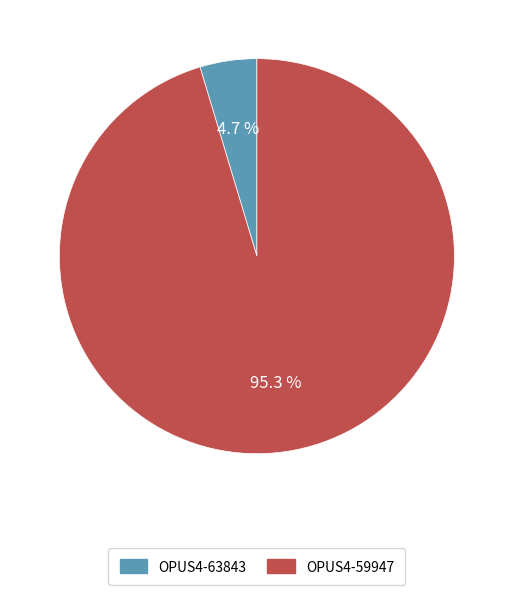

What percentage is NOT represented by OPUS4-59947?

4.7%